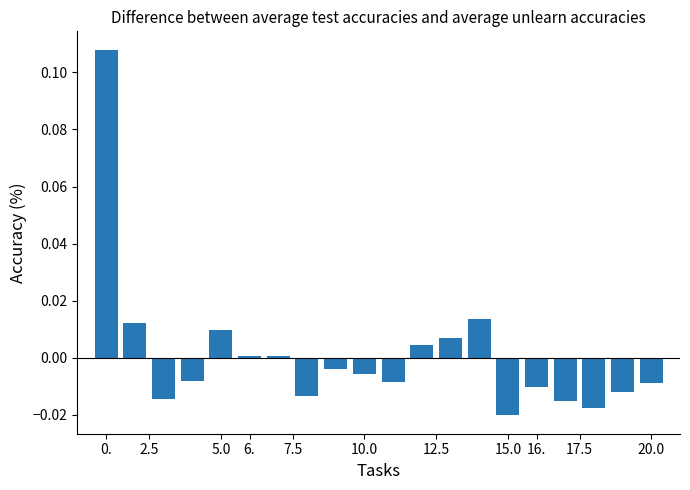

What is the maximum value shown in the chart?

0.1